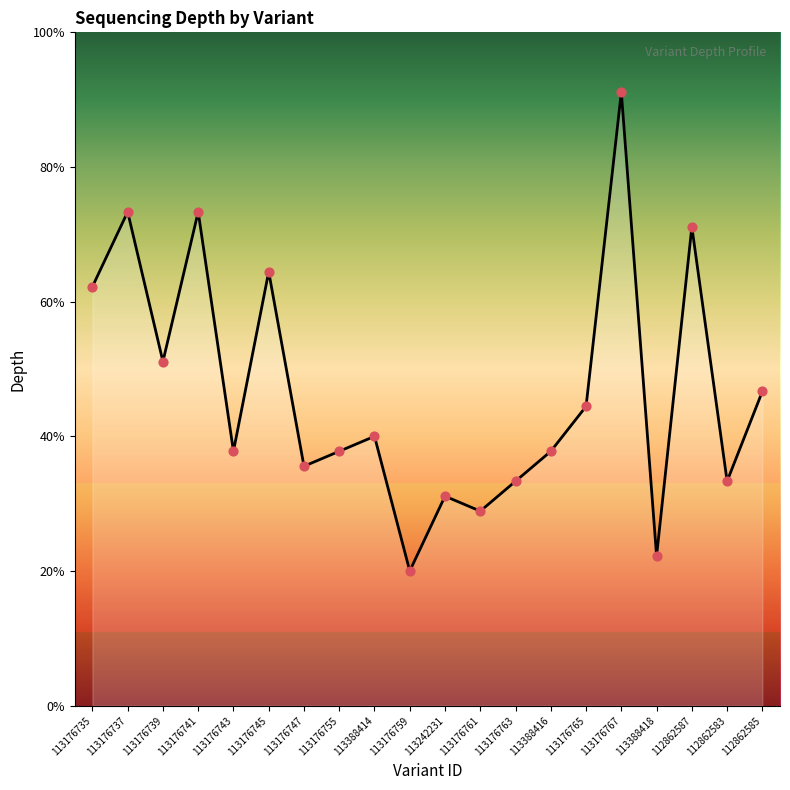

Between 112862587 and 113242231, which is larger?

112862587